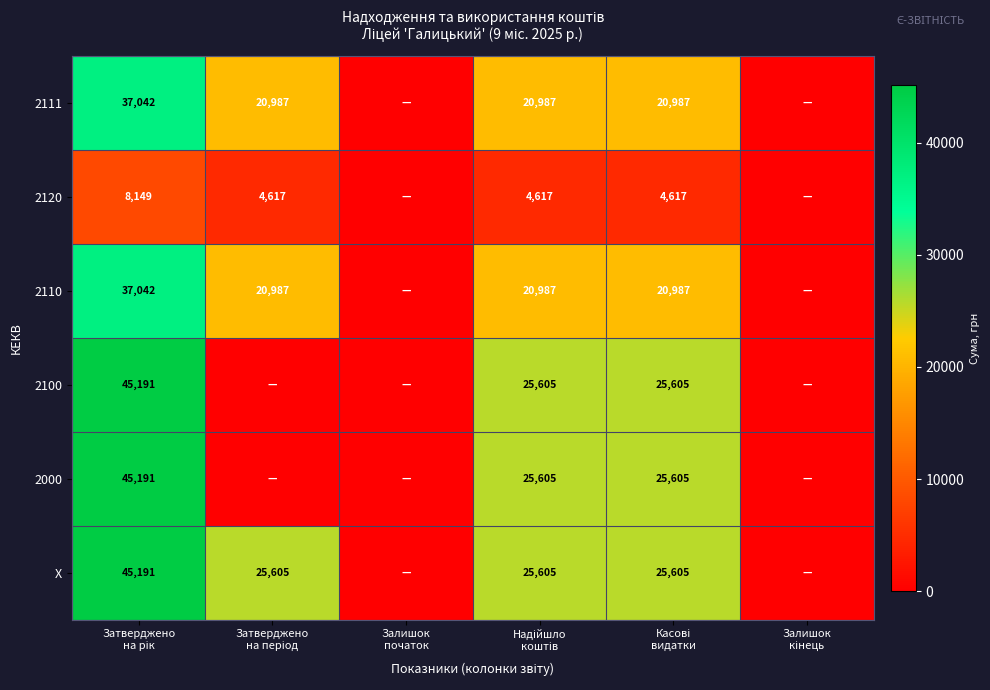

Which category has the lowest value across all series?

Залишок
початок